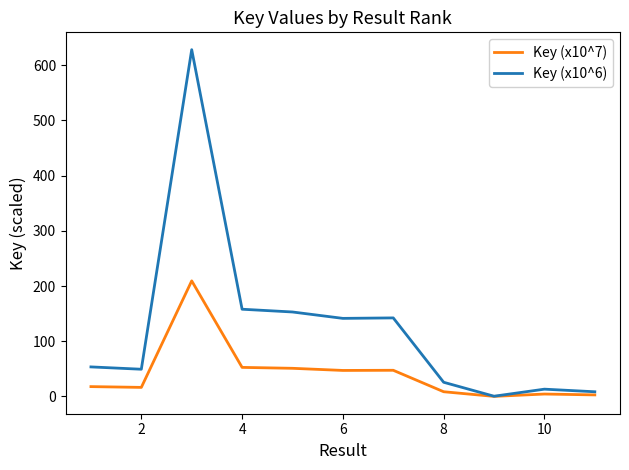

What is the greatest value displayed?

628.2